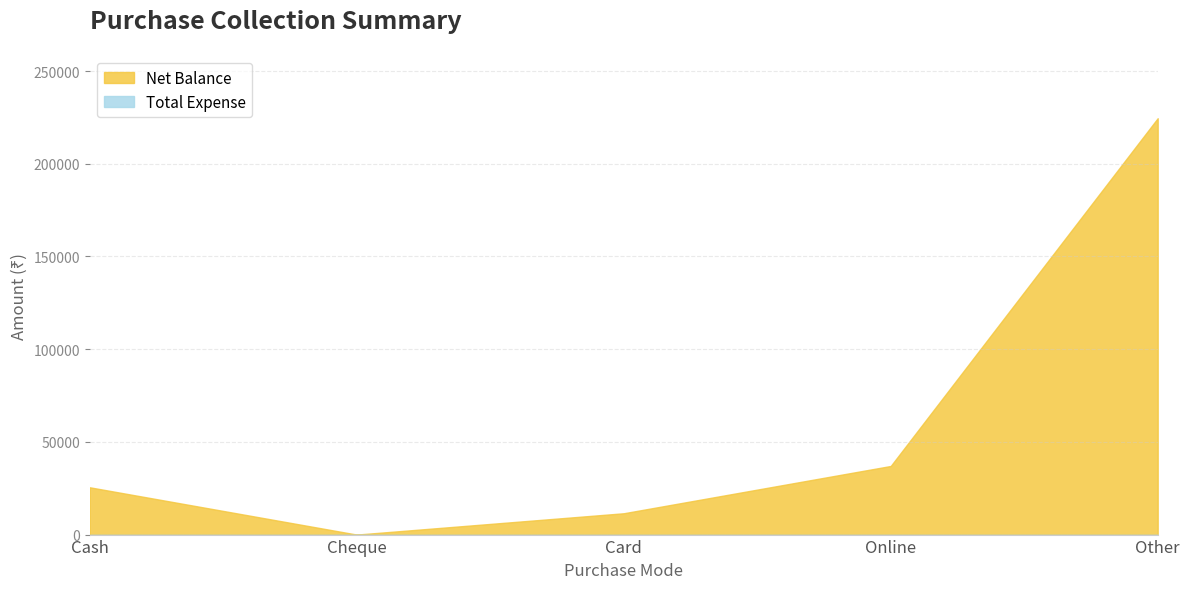

What is the change in value from Cash to Cheque?

-25500